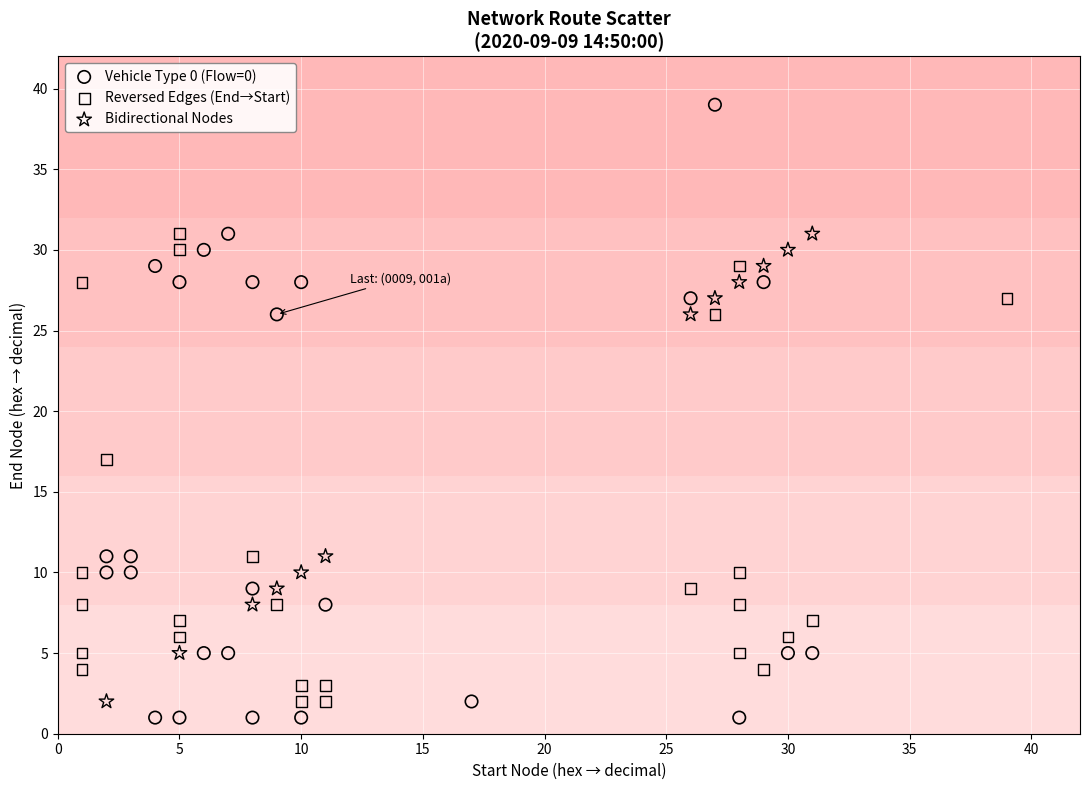

Which series contains the highest Y value?

Vehicle Type 0 (Flow=0)